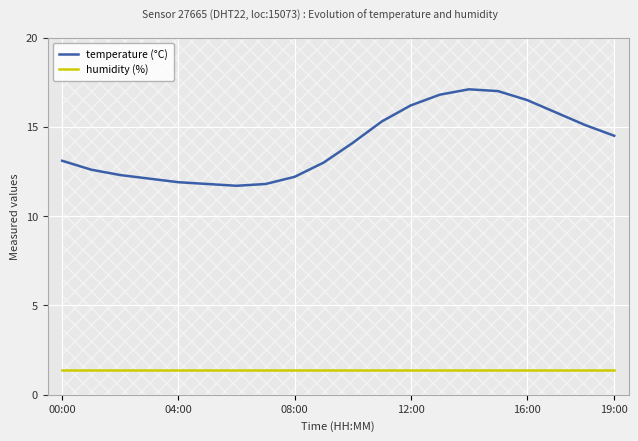

True or false: humidity (%) and temperature (°C) cross at least once.

False